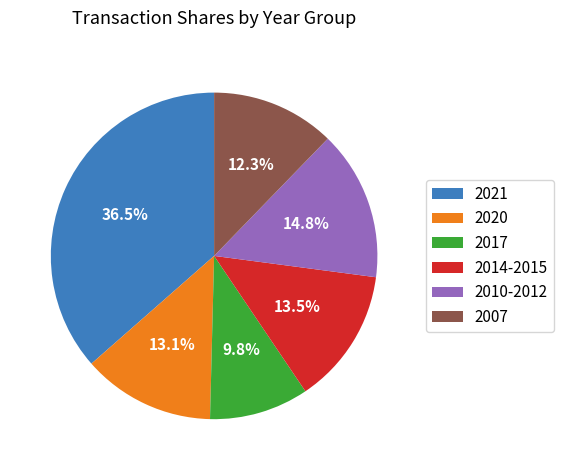

Between 2014-2015 and 2017, which is larger?

2014-2015